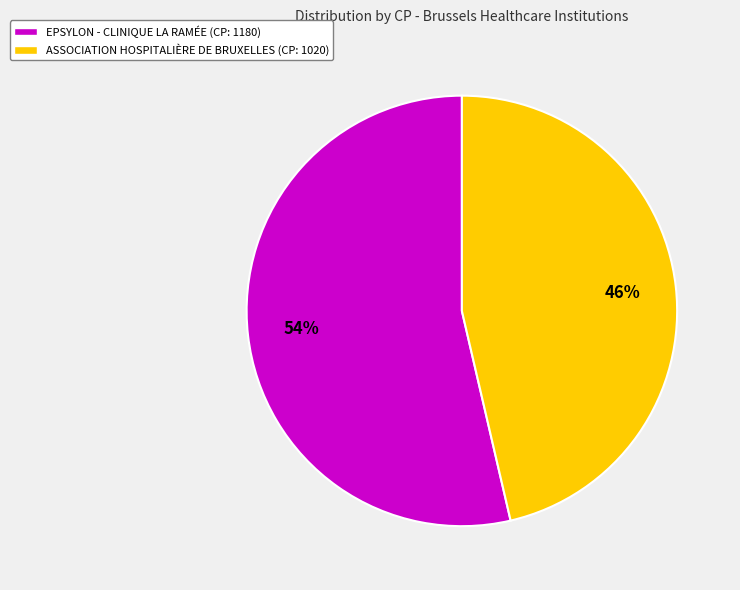

Is it true that ASSOCIATION HOSPITALIÈRE DE BRUXELLES is 52% of the pie?

False